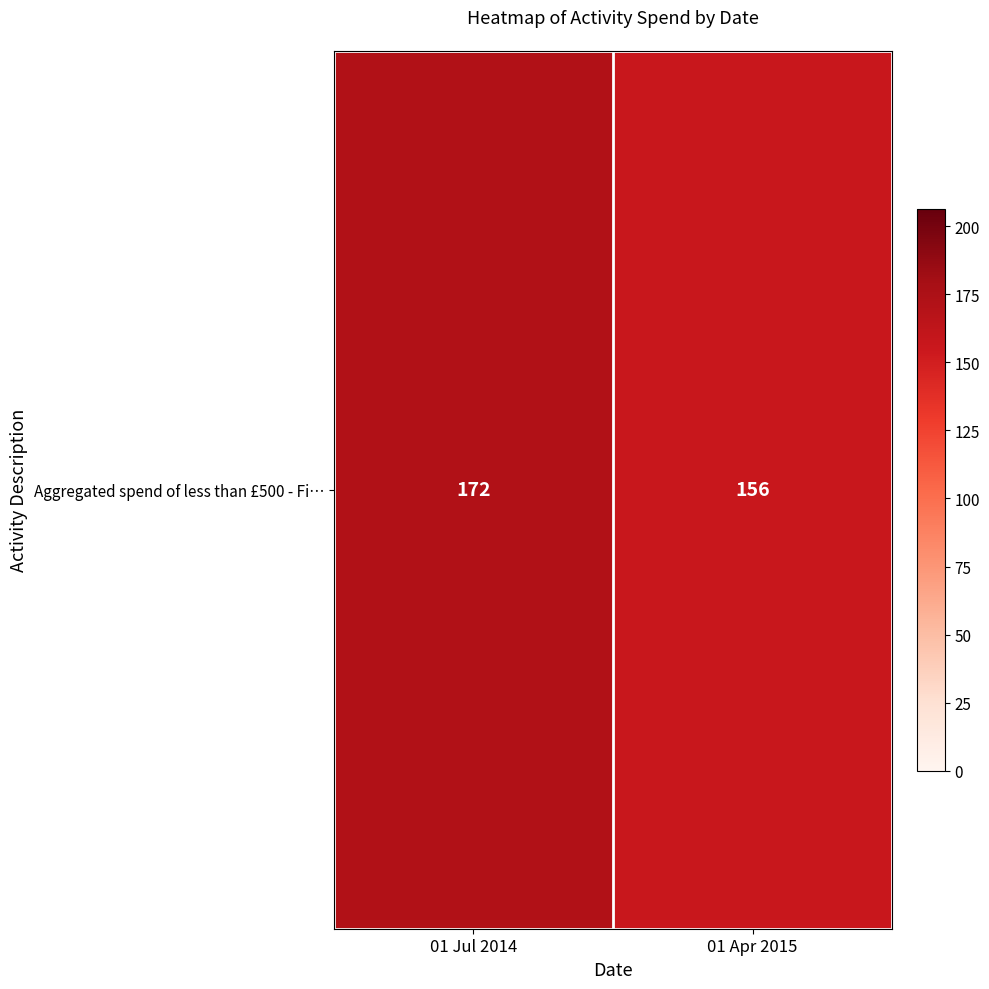

Reading left to right, list all the values displayed in this chart.

172	156